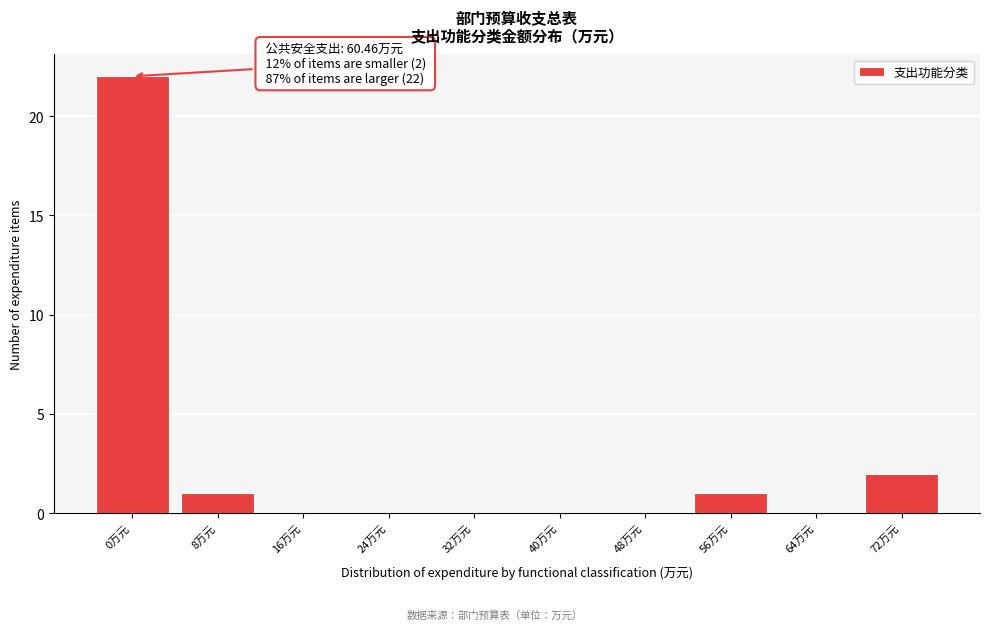

Reading right to left, list all the values displayed in this chart.

72万元=2	64万元=0	56万元=1	48万元=0	40万元=0	32万元=0	24万元=0	16万元=0	8万元=1	0万元=22